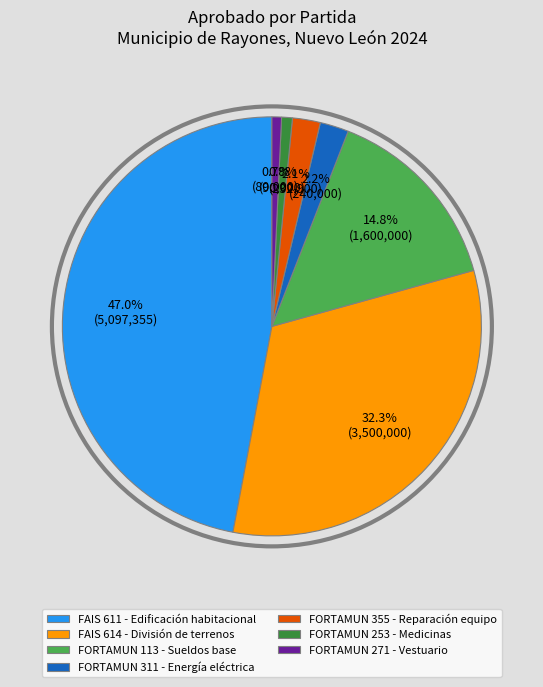

What is the largest slice in the pie chart?

FAIS 611 - Edificación habitacional